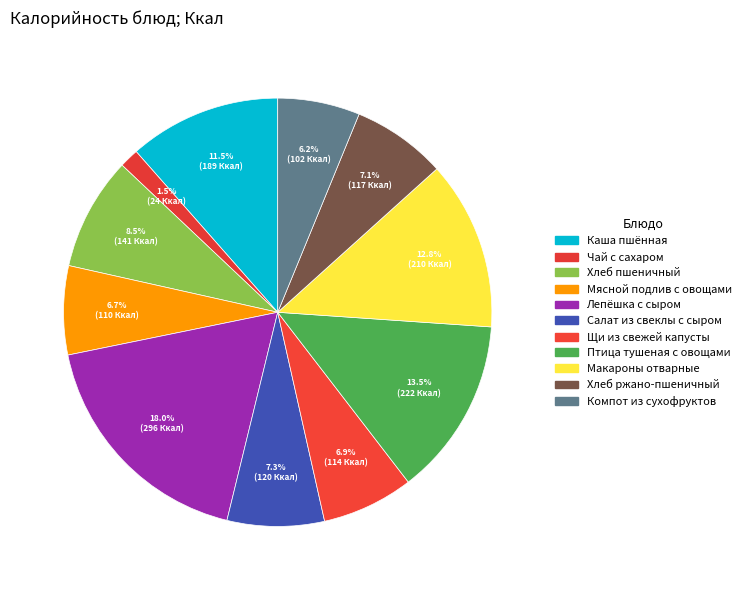

Is it true that Макароны отварные is 13% of the pie?

True